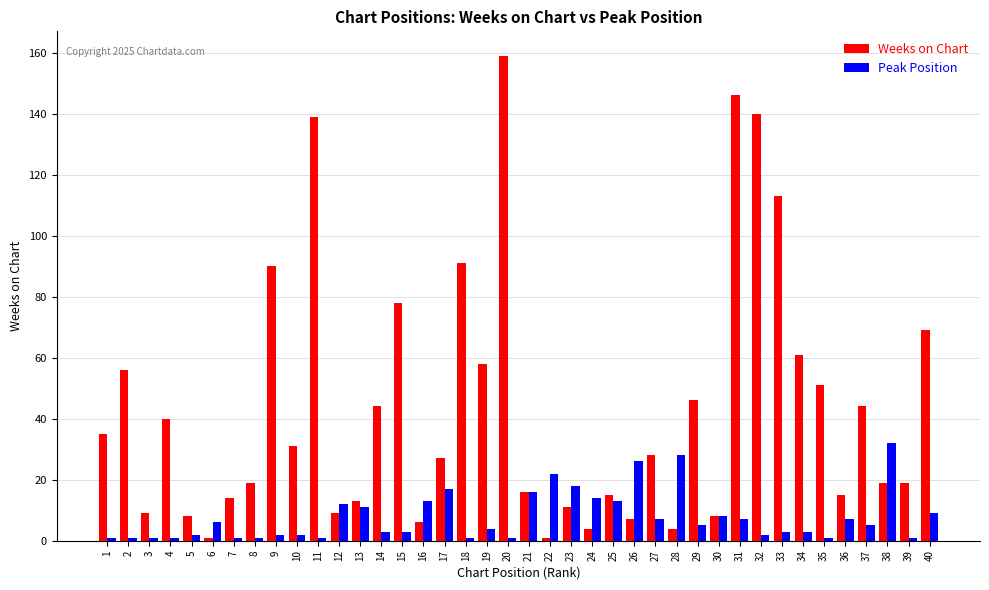

Which series changed the most between 31 and 40?

Weeks on Chart